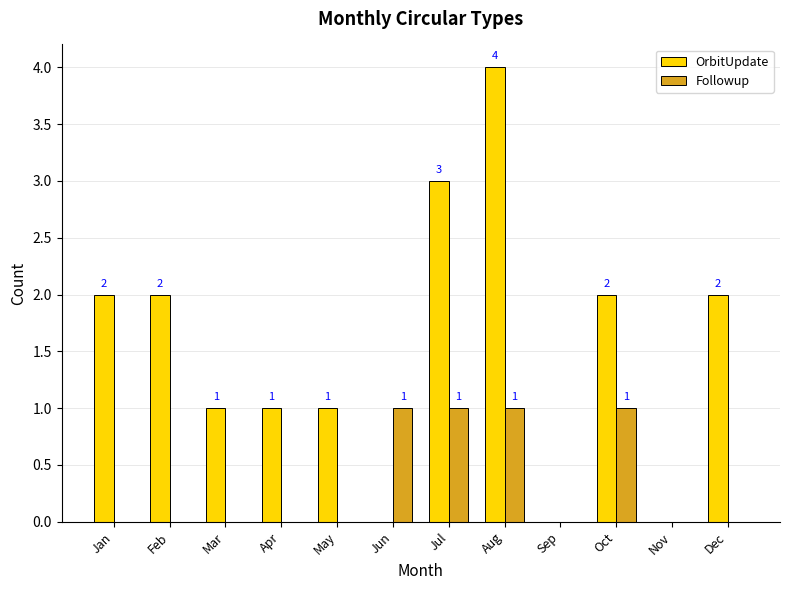

Is it true that OrbitUpdate equals 1 at Oct?

False